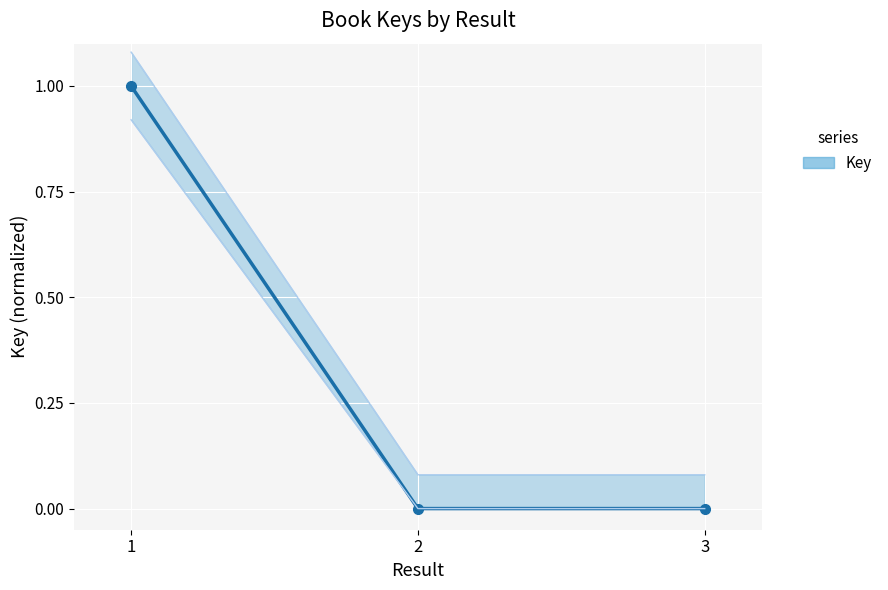

What is the greatest value displayed?

1.0